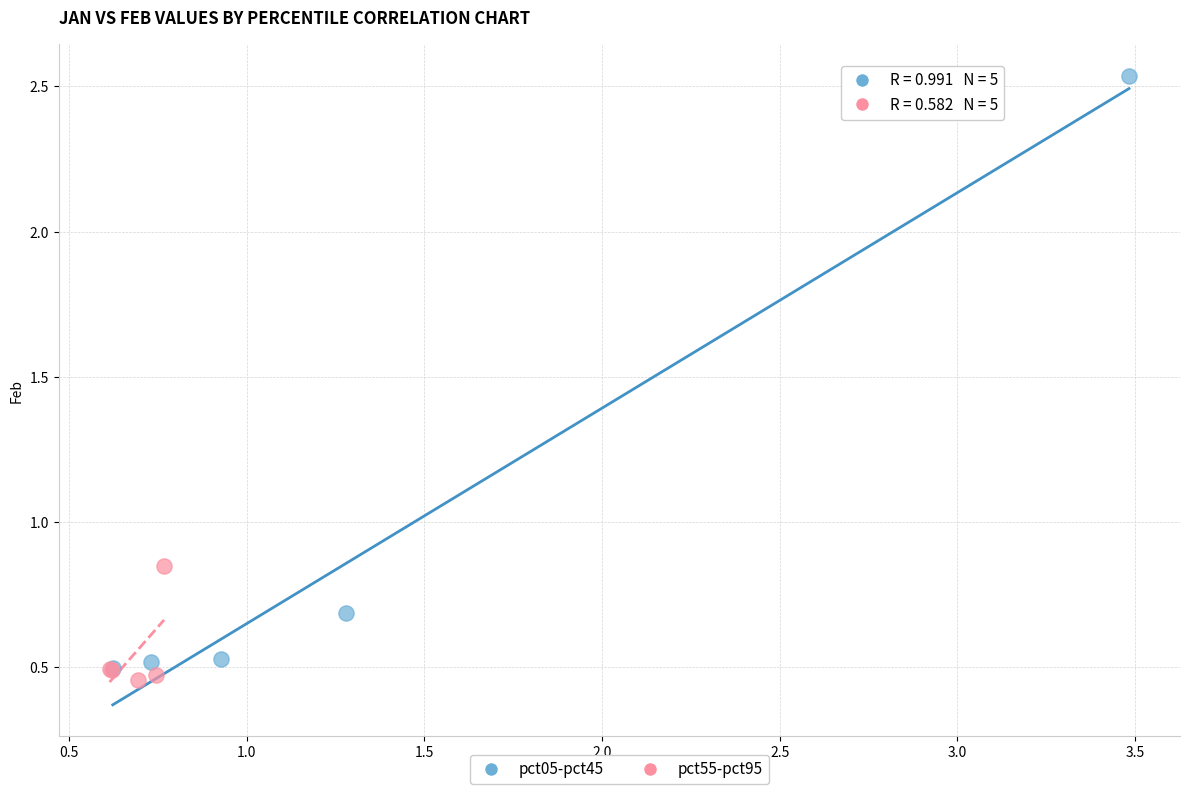

Which series reaches the minimum Y coordinate?

pct55-pct95